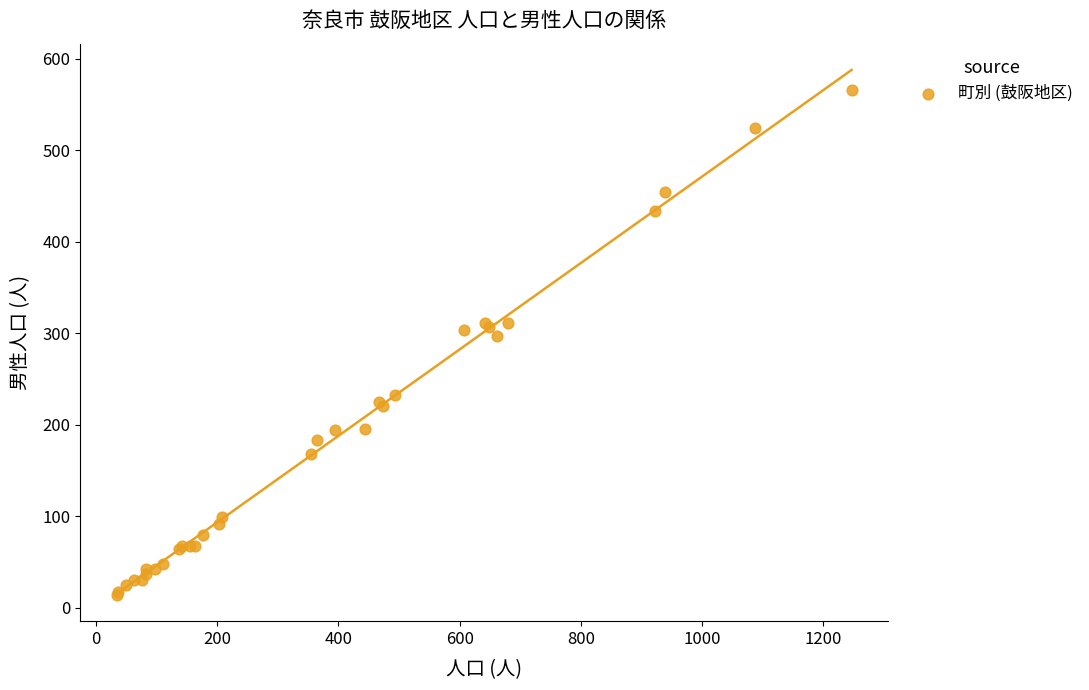

What Y value in the scatter plot is closest to 290?

297